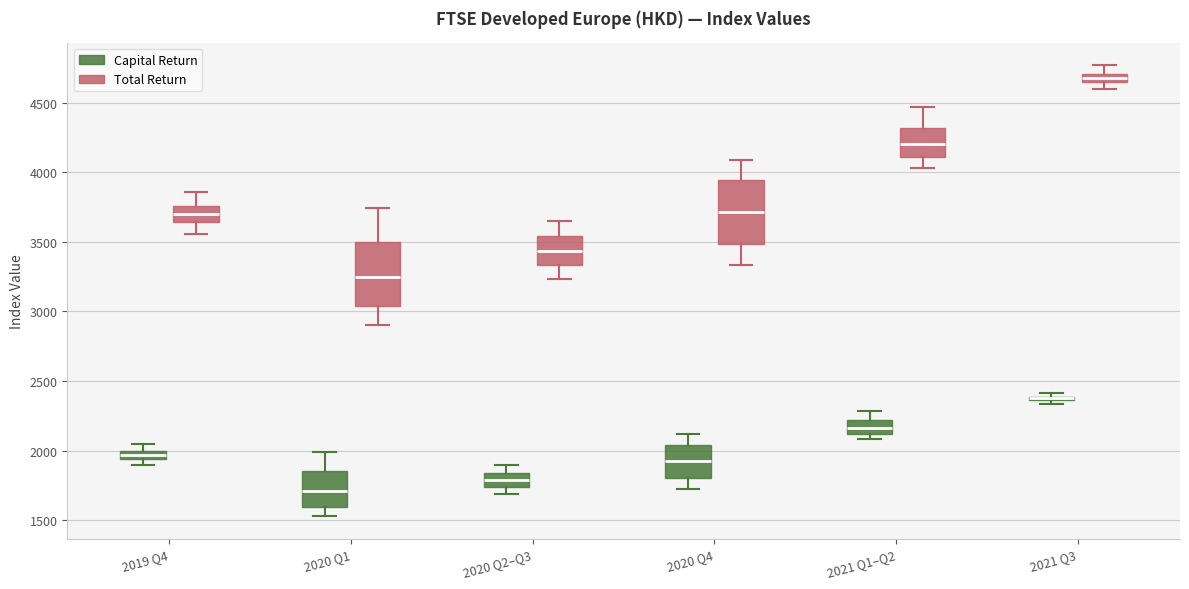

Where does the upper whisker of the box for 2019 Q4 (Capital Return) end on the y-axis? The values are not printed on the chart, so give them approximately, as read against the axis.

2050